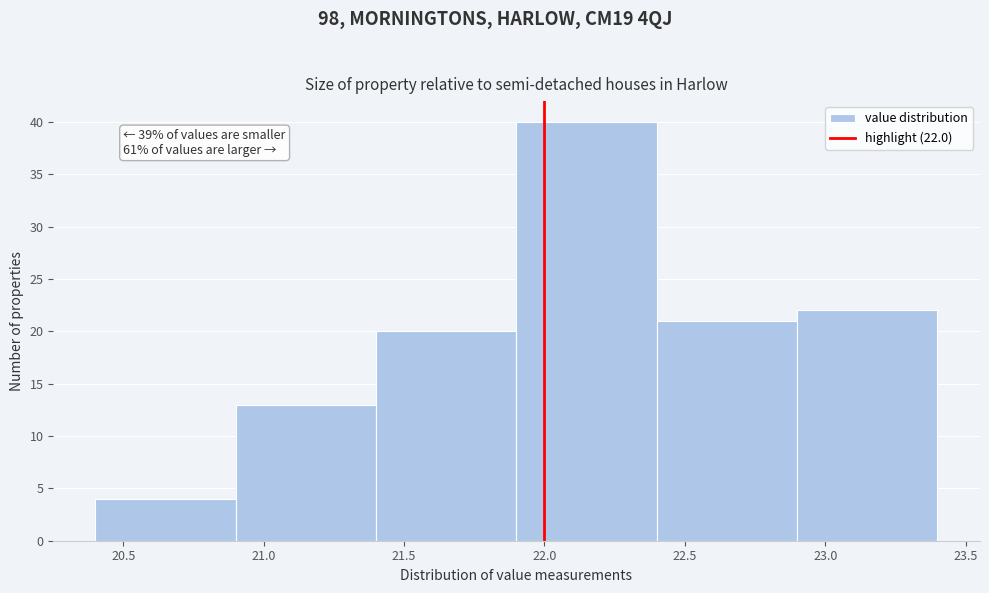

Over which range of the x-axis is the bar tallest?

21.9 to 22.4